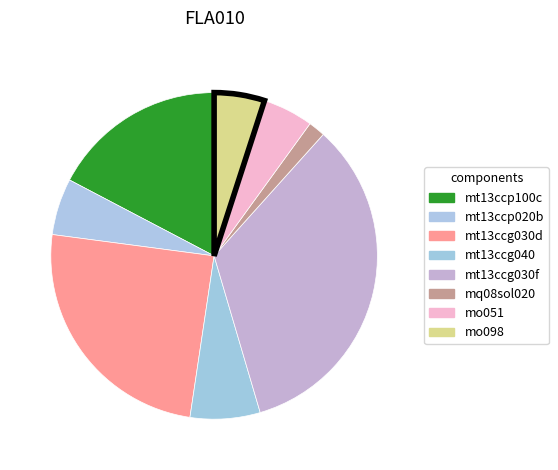

How many slices are in this pie chart?

8